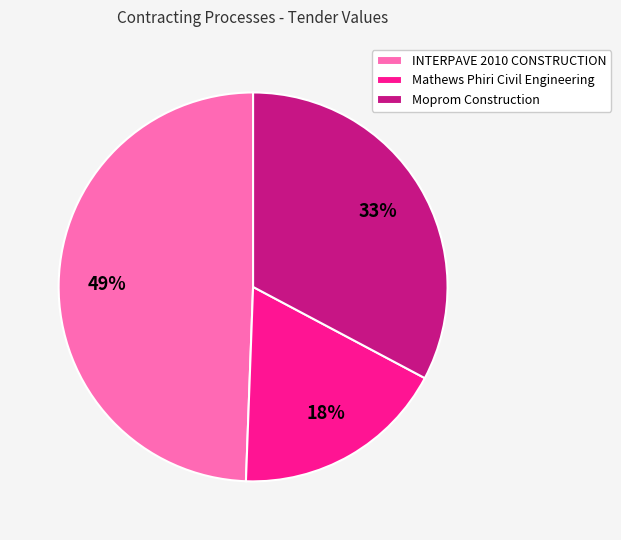

Is Mathews Phiri Civil Engineering the majority of the pie?

No